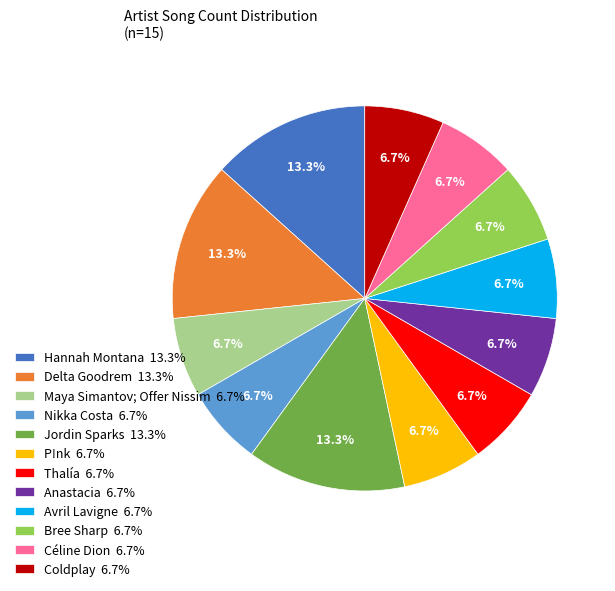

Does Hannah Montana represent more than half of the total?

No